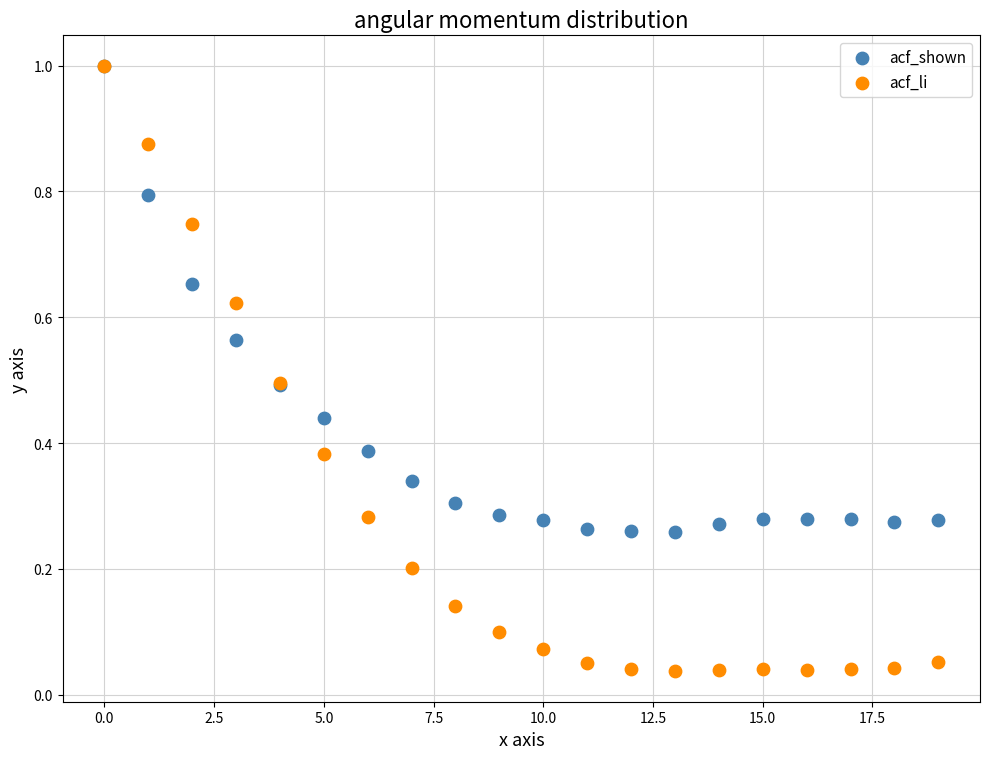

What are all the series names shown in the legend?

acf_shown, acf_li